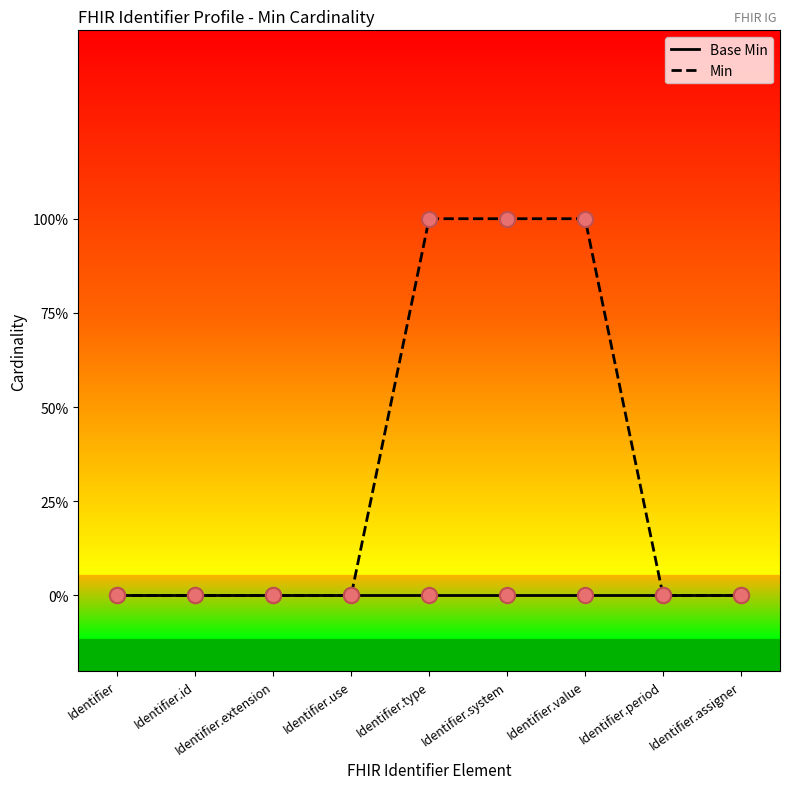

Is the value of Min at Identifier greater than the value of Base Min at Identifier?

No